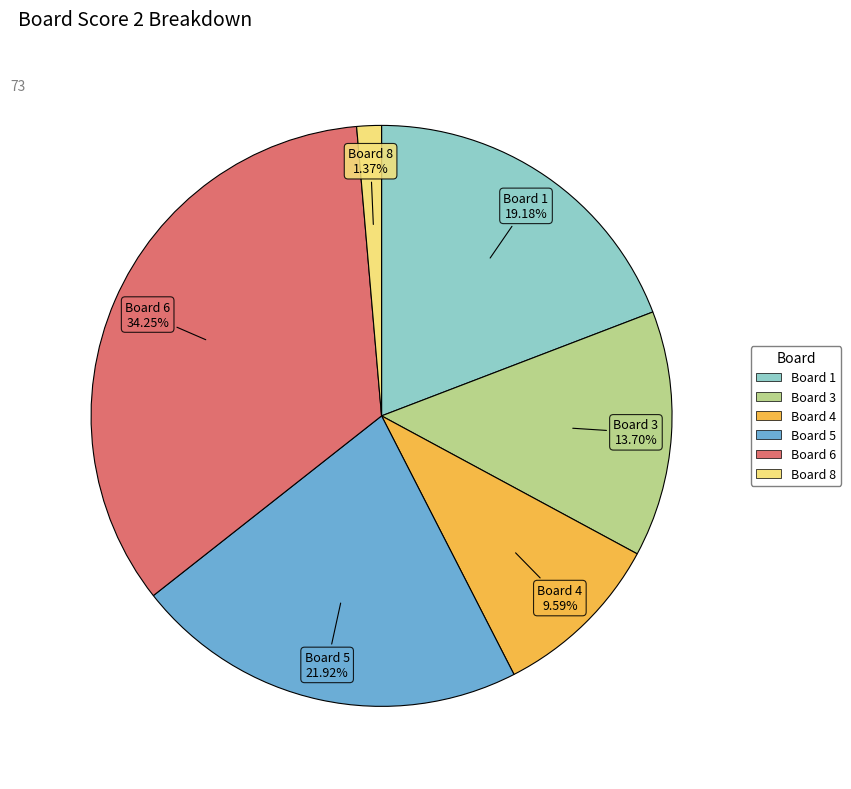

Does any single category account for the majority?

No